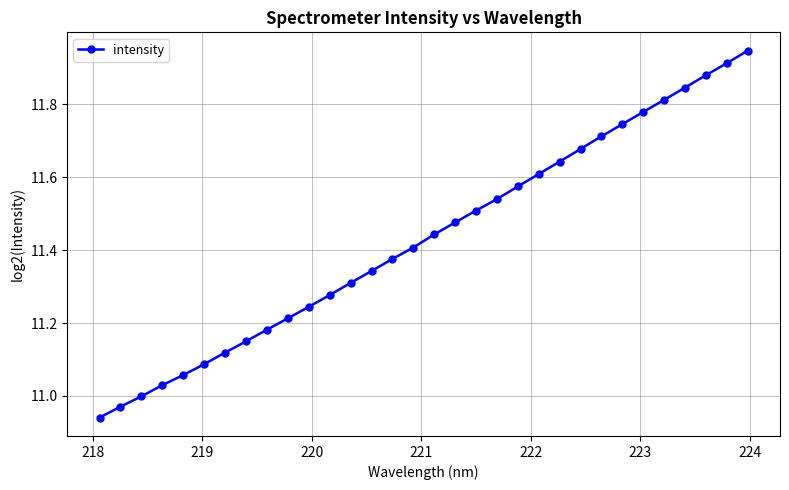

How many series are shown in this chart?

1